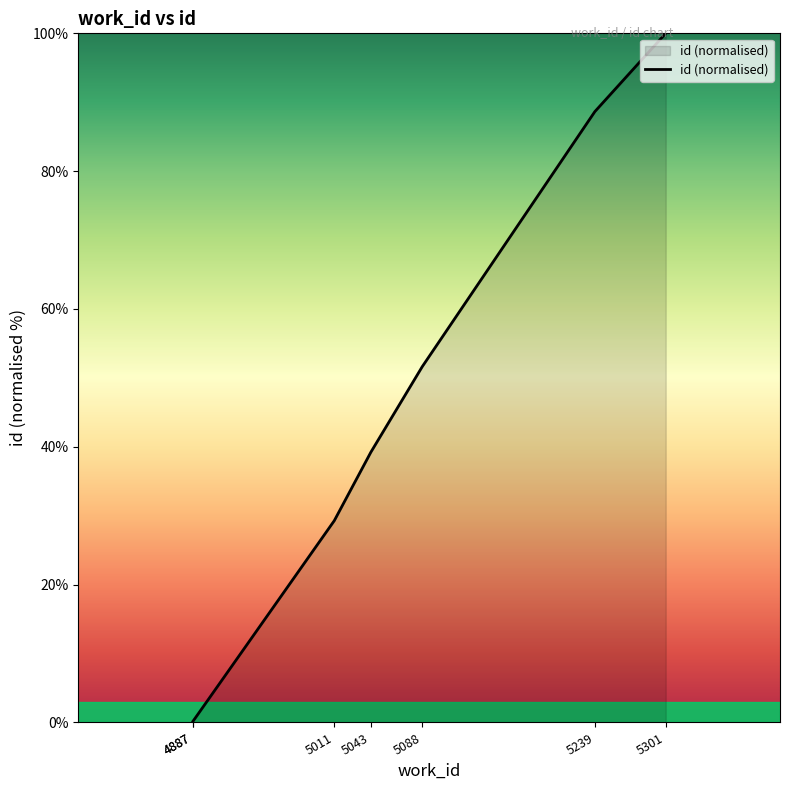

Reading right to left, list all the values displayed in this chart.

100.0	88.6	51.6	39.2	29.3	0.1	0.0